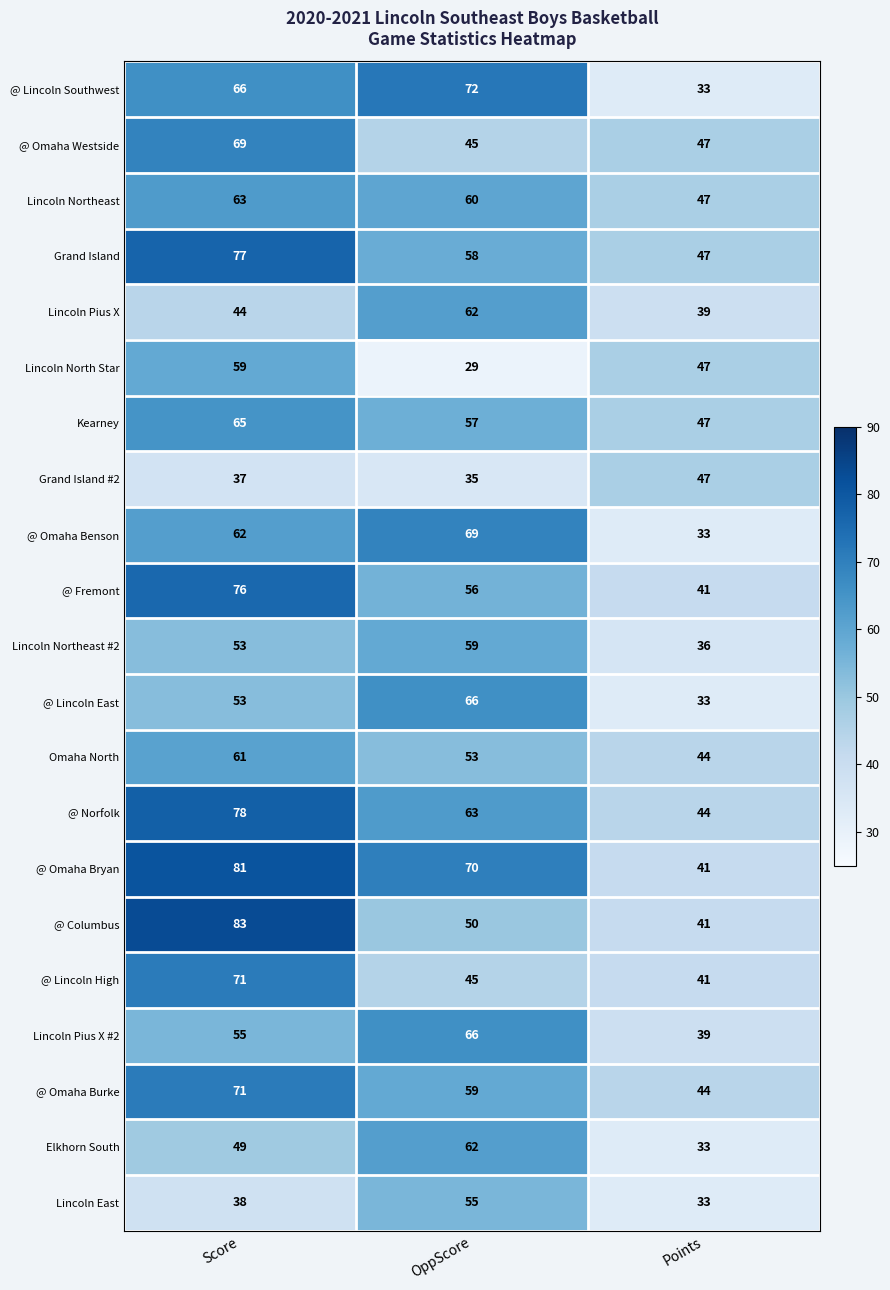

Count the @ Omaha Burke values in the range 44 to 71.

3